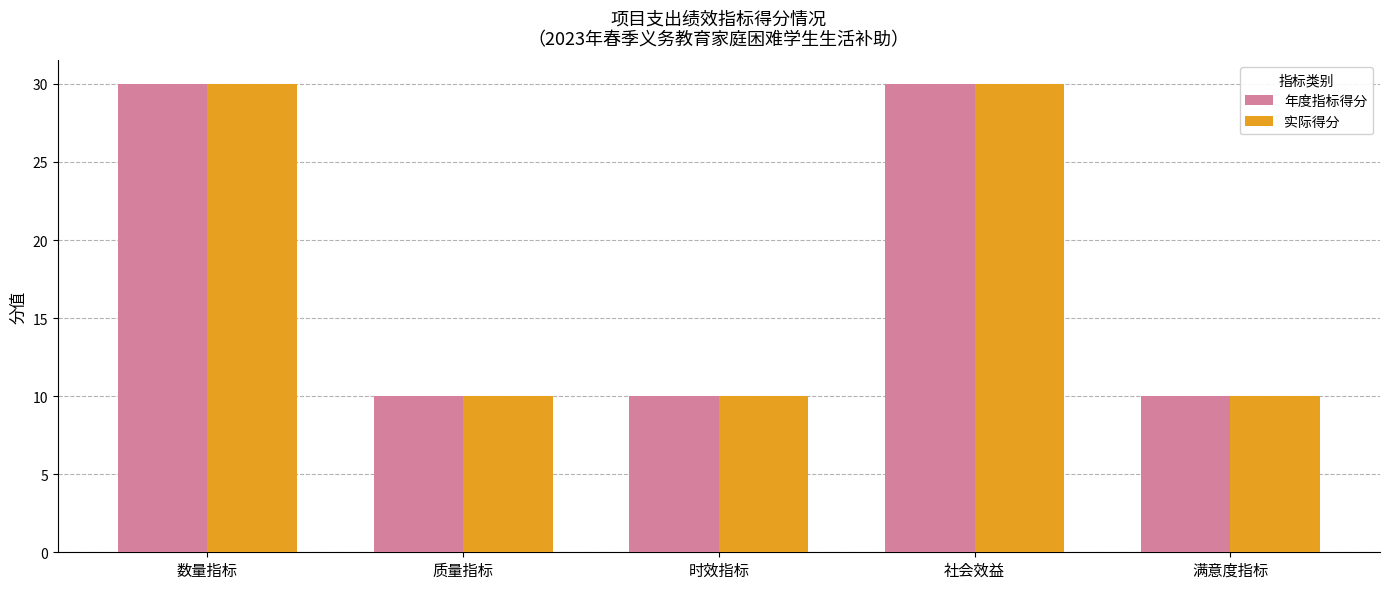

What is the sum of the 年度指标得分 values at 质量指标 and 满意度指标?

20